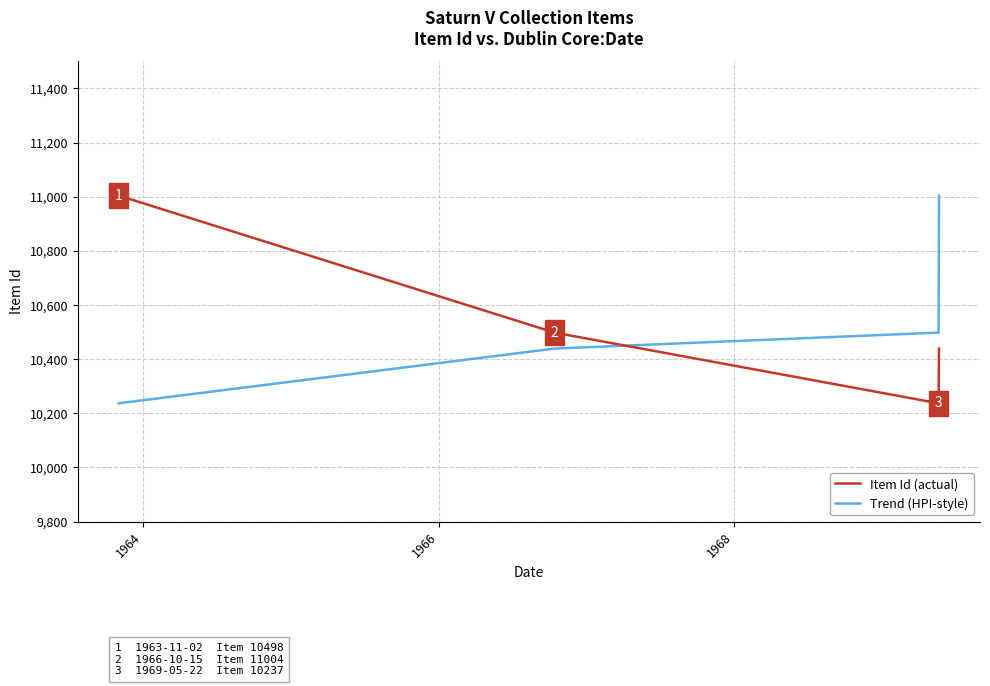

What is the difference between the maximum and minimum values in the Trend (HPI-style) series?

767